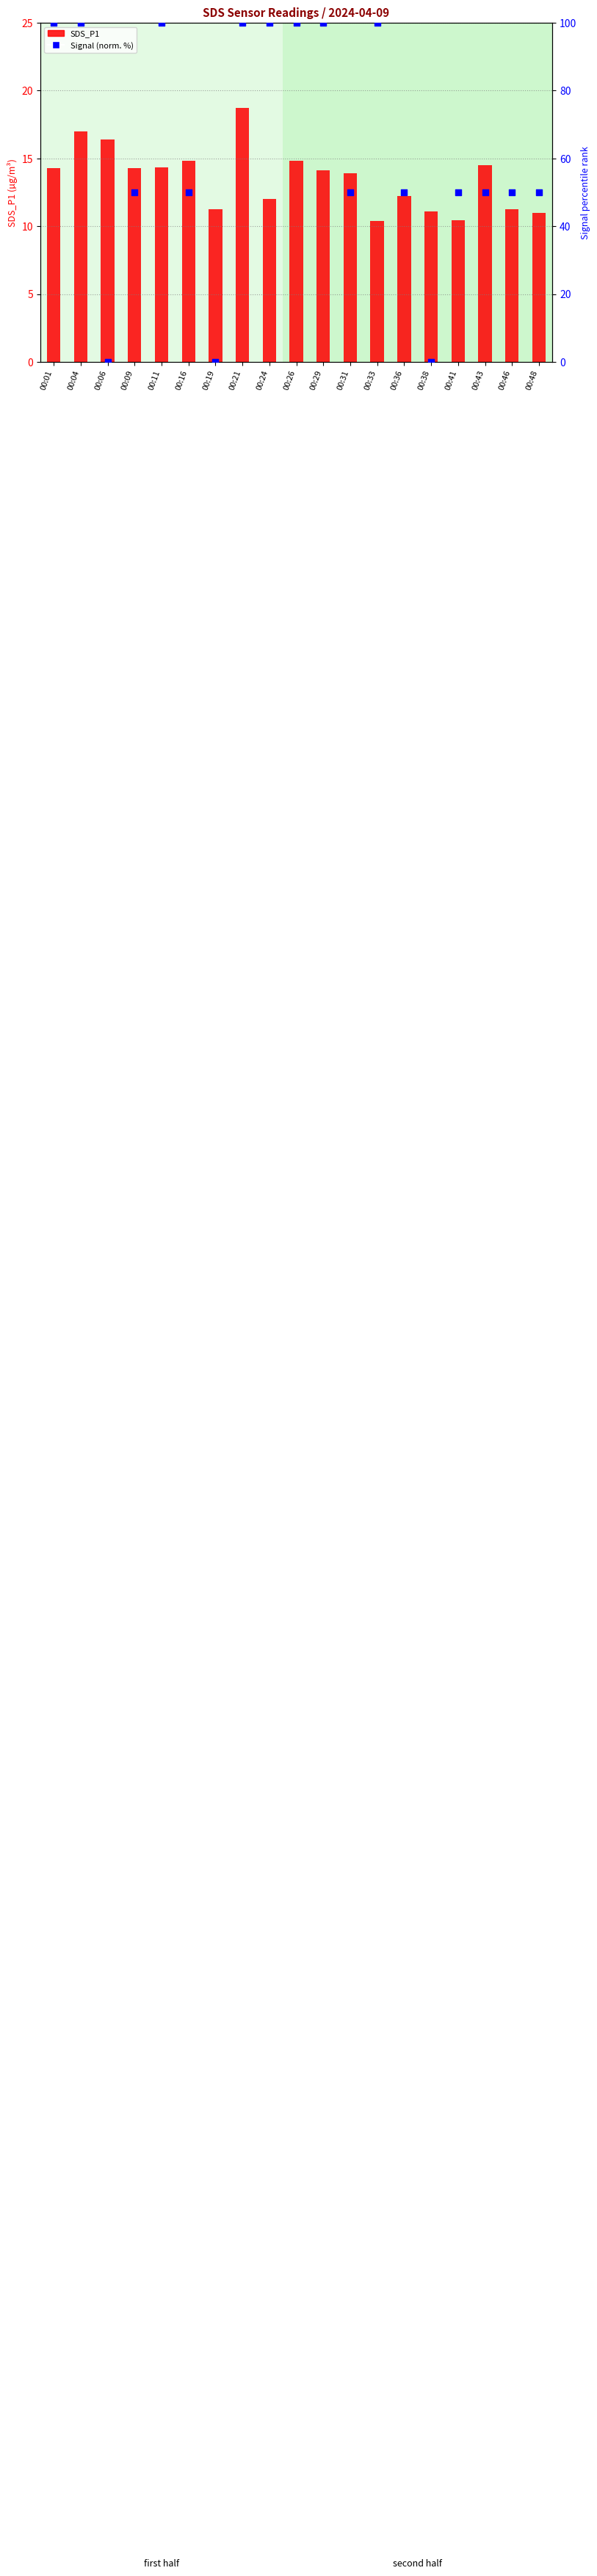

What is the total value across all series at 00:29?

114.1